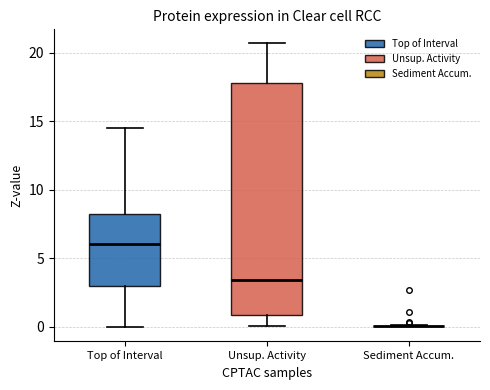

Comparing the boxes themselves (not the whiskers), which one is the tallest?

Unsup. Activity